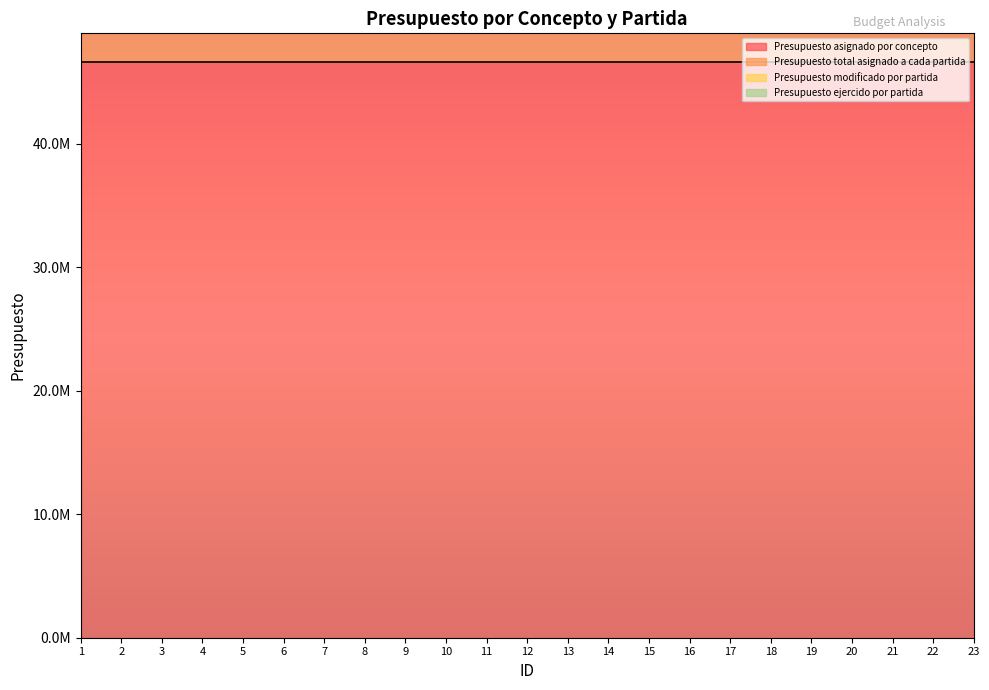

What is the sum of the Presupuesto ejercido por partida values at 18 and 5?

117942400.0